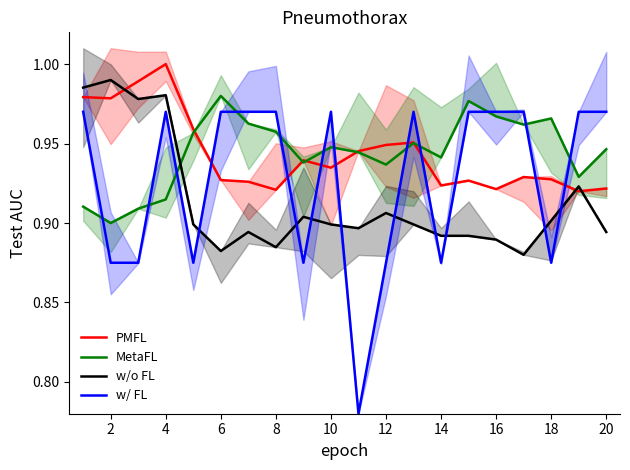

What are all the series names shown in the legend?

PMFL, MetaFL, w/o FL, w/ FL